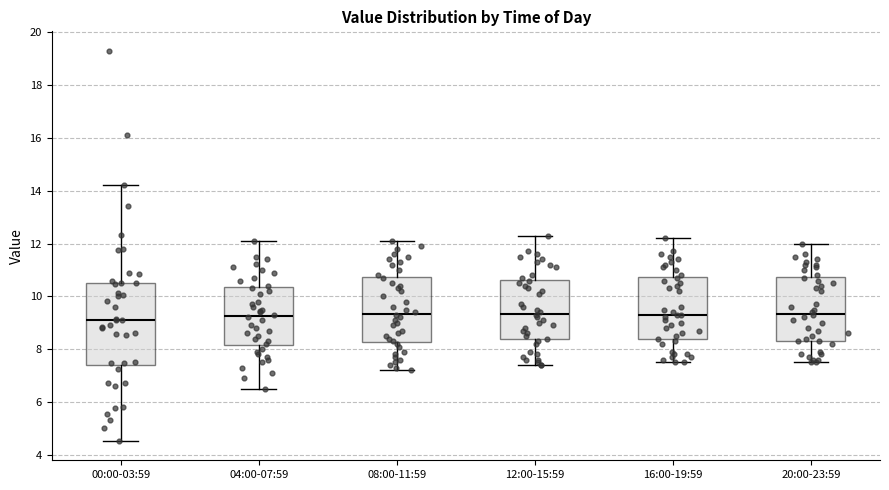

Reading left to right, transcribe this box plot: for each box, give where its median line is, the range the box spans, and where its two whiskers end, as read against the y-axis. The values are not printed on the chart, so give them approximately, as read against the axis.

00:00-03:59: median 9.2, box 7.4 to 10.6, whiskers 4.6 to 14.2
04:00-07:59: median 9.2, box 8.2 to 10.4, whiskers 6.6 to 12.2
08:00-11:59: median 9.4, box 8.2 to 10.8, whiskers 7.2 to 12.2
12:00-15:59: median 9.4, box 8.4 to 10.6, whiskers 7.4 to 12.4
16:00-19:59: median 9.4, box 8.4 to 10.8, whiskers 7.6 to 12.2
20:00-23:59: median 9.4, box 8.4 to 10.8, whiskers 7.6 to 12.0